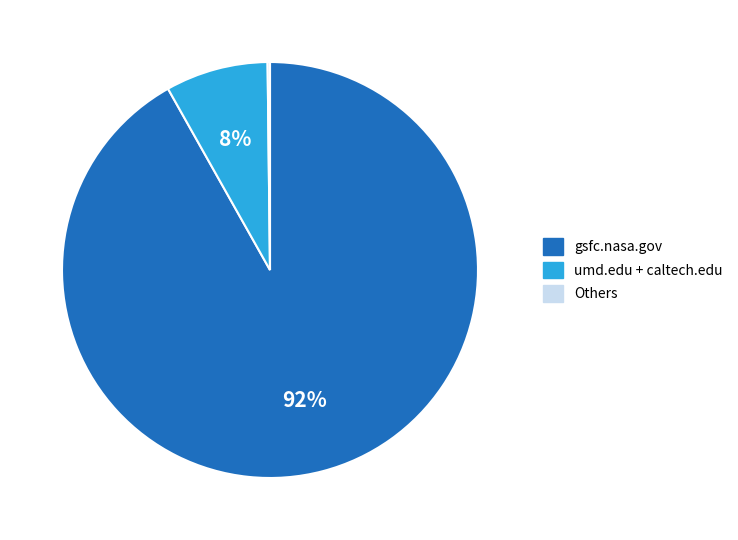

To the nearest percent, what is the average slice percentage?

33%